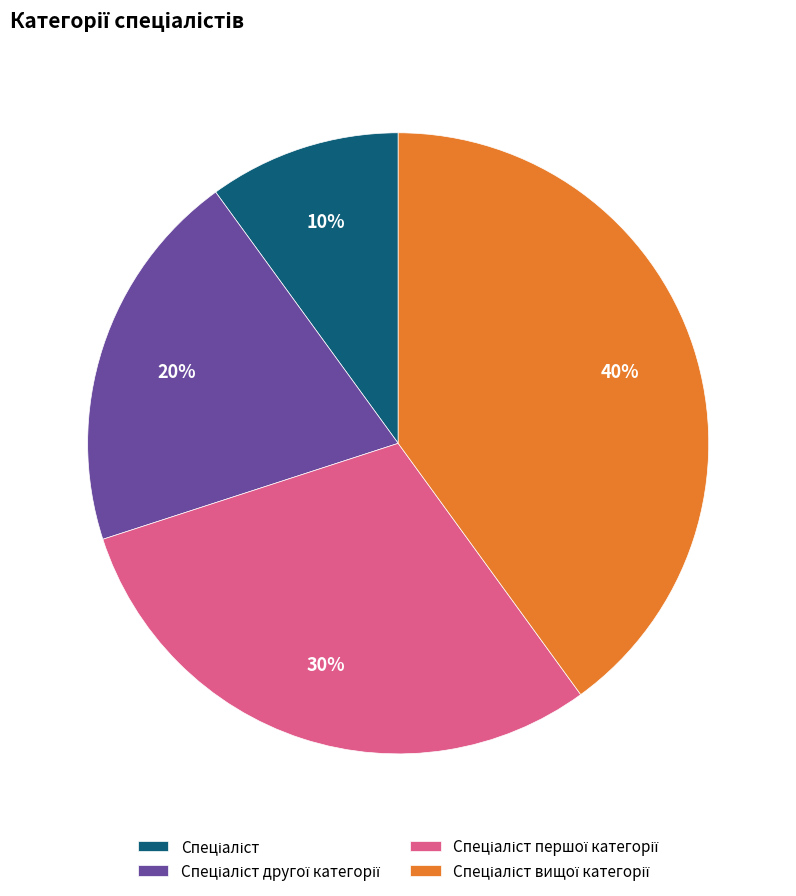

To the nearest percent, what is the difference between the largest and smallest slice percentages?

30%